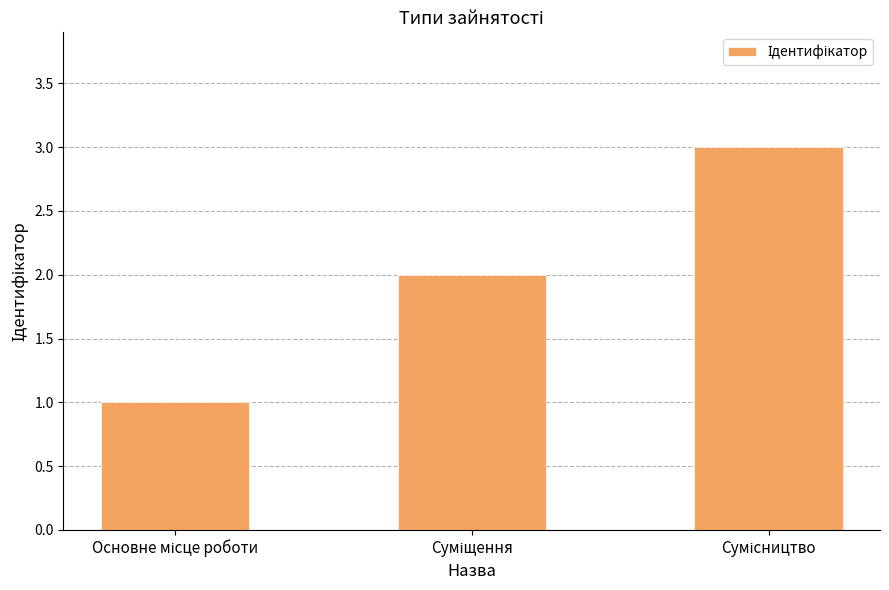

What is the greatest value displayed?

3